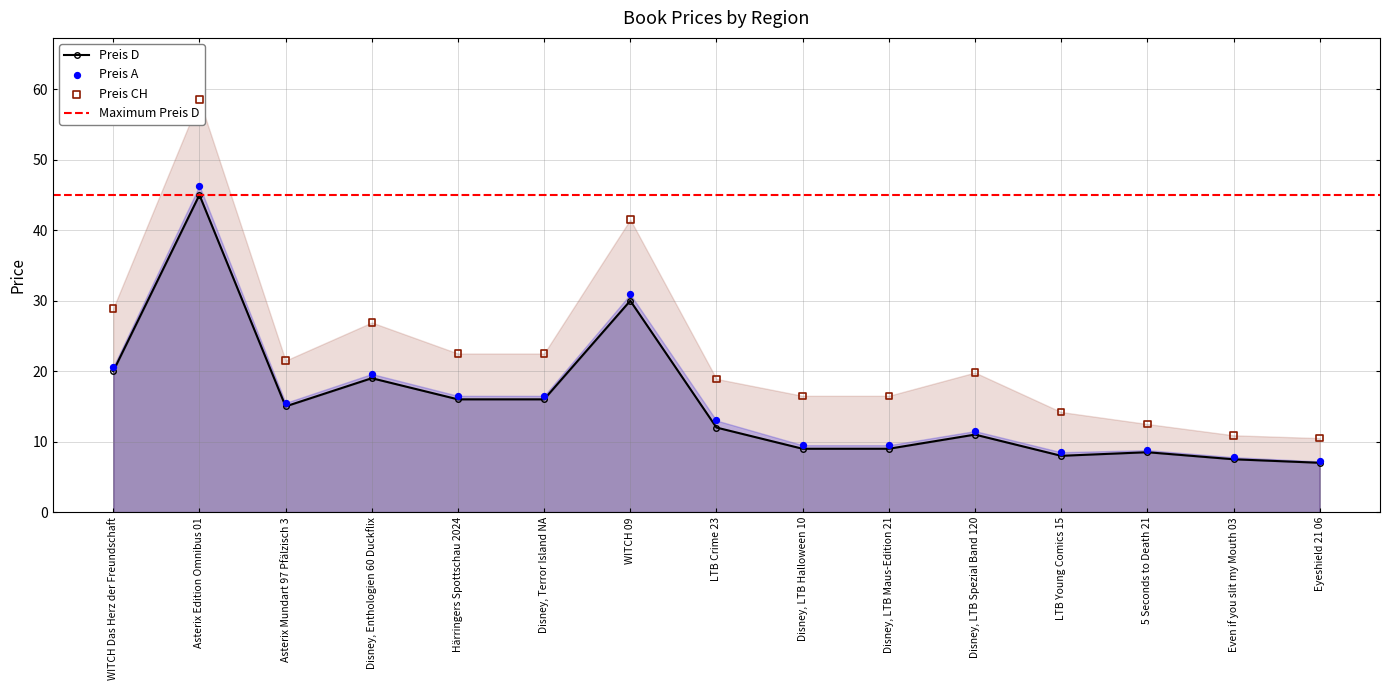

Which series has the largest total across all categories?

Preis CH